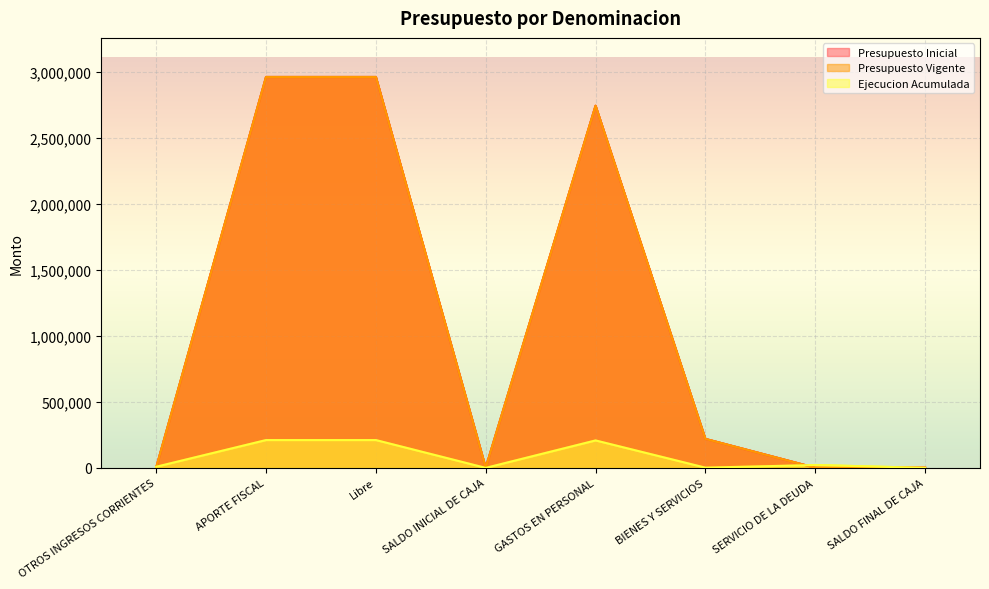

Is the value of Presupuesto Vigente at APORTE FISCAL greater than the value of Ejecucion Acumulada at SALDO INICIAL DE CAJA?

Yes